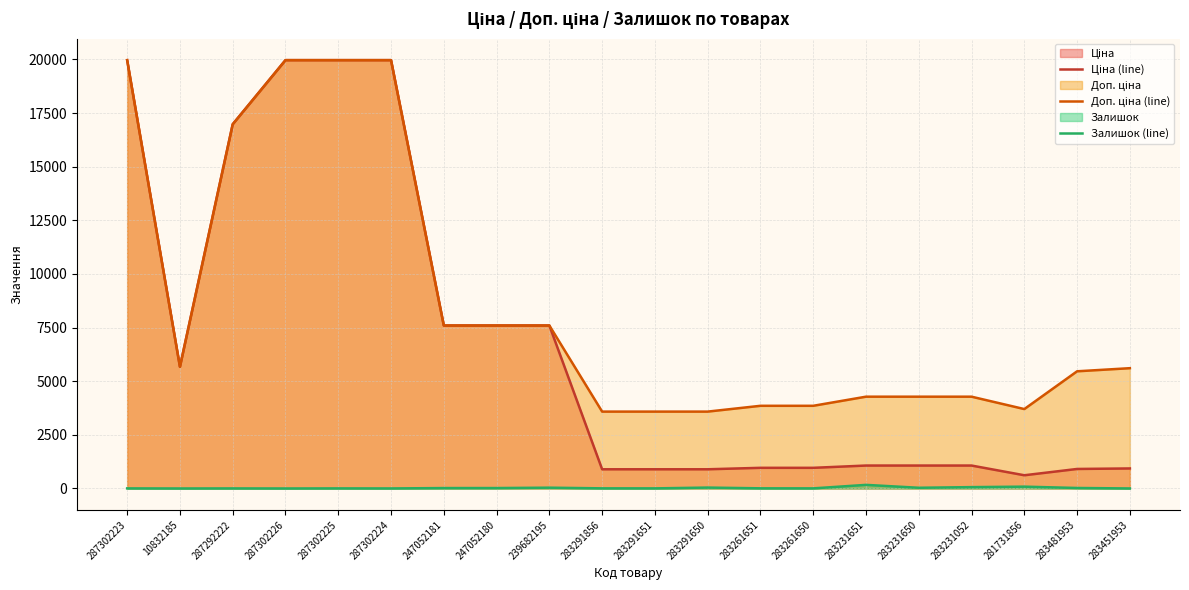

Reading right to left, extract all data points from this chart.

Ціна (line): 934.5	910.4	617.0	1069.8	1069.8	1069.8	963.5	963.5	895.9	895.9	895.9	7596.5	7596.5	7596.5	19964.2	19964.2	19964.2	16976.3	5673.8	19964.2
Доп. ціна (line): 5607.2	5462.3	3701.9	4279.1	4279.1	4279.1	3854.0	3854.0	3583.6	3583.6	3583.6	7596.5	7596.5	7596.5	19964.2	19964.2	19964.2	16976.3	5673.8	19964.2
Залишок (line): 2.0	24.0	86.0	64.0	34.0	169.0	6.0	8.0	43.0	6.0	7.0	38.0	21.0	20.0	3.0	5.0	1.0	4.0	1.0	5.0